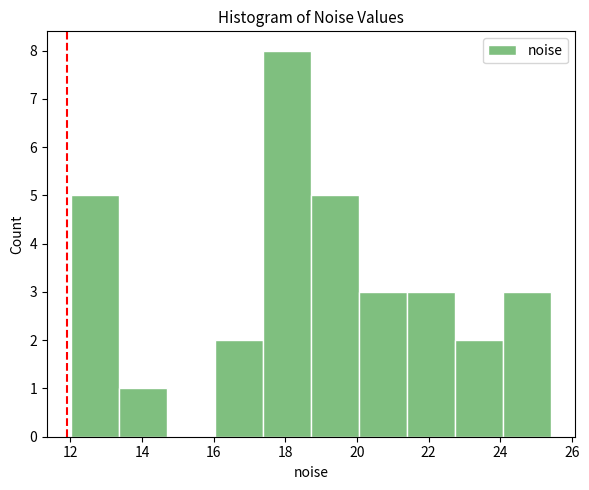

Reading left to right, transcribe this chart: for each bar, give the range it covers on the x-axis and its height. Neither the bar edges nor the heights are printed on the chart, so give them approximately, as read against the axes.

12.0 to 13.4: 5
13.4 to 14.6: 1
14.6 to 16.0: 0
16.0 to 17.4: 2
17.4 to 18.8: 8
18.8 to 20.0: 5
20.0 to 21.4: 3
21.4 to 22.8: 3
22.8 to 24.0: 2
24.0 to 25.4: 3